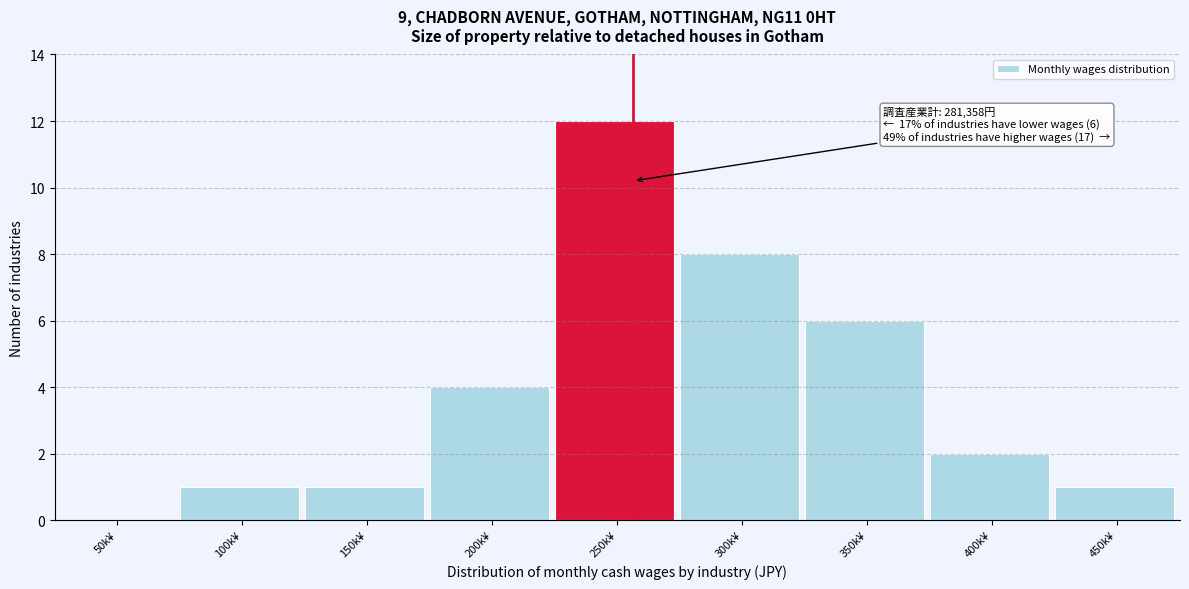

Reading left to right, extract all data points from this chart.

50k¥=0	100k¥=1	150k¥=1	200k¥=4	250k¥=12	300k¥=8	350k¥=6	400k¥=2	450k¥=1